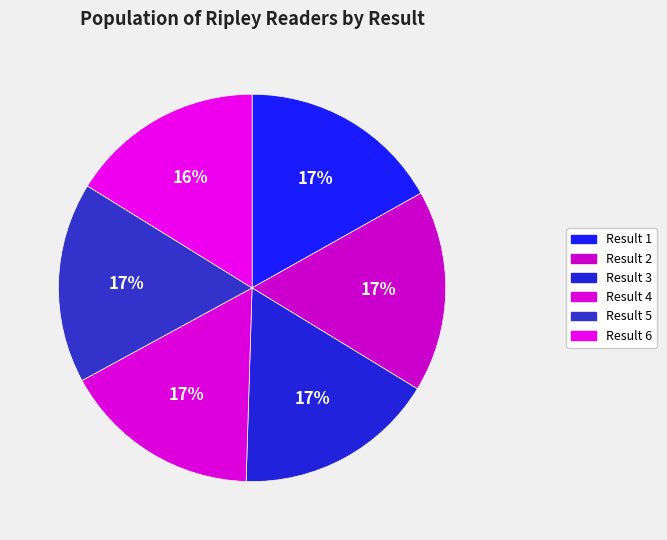

How many segments does this pie chart have?

6